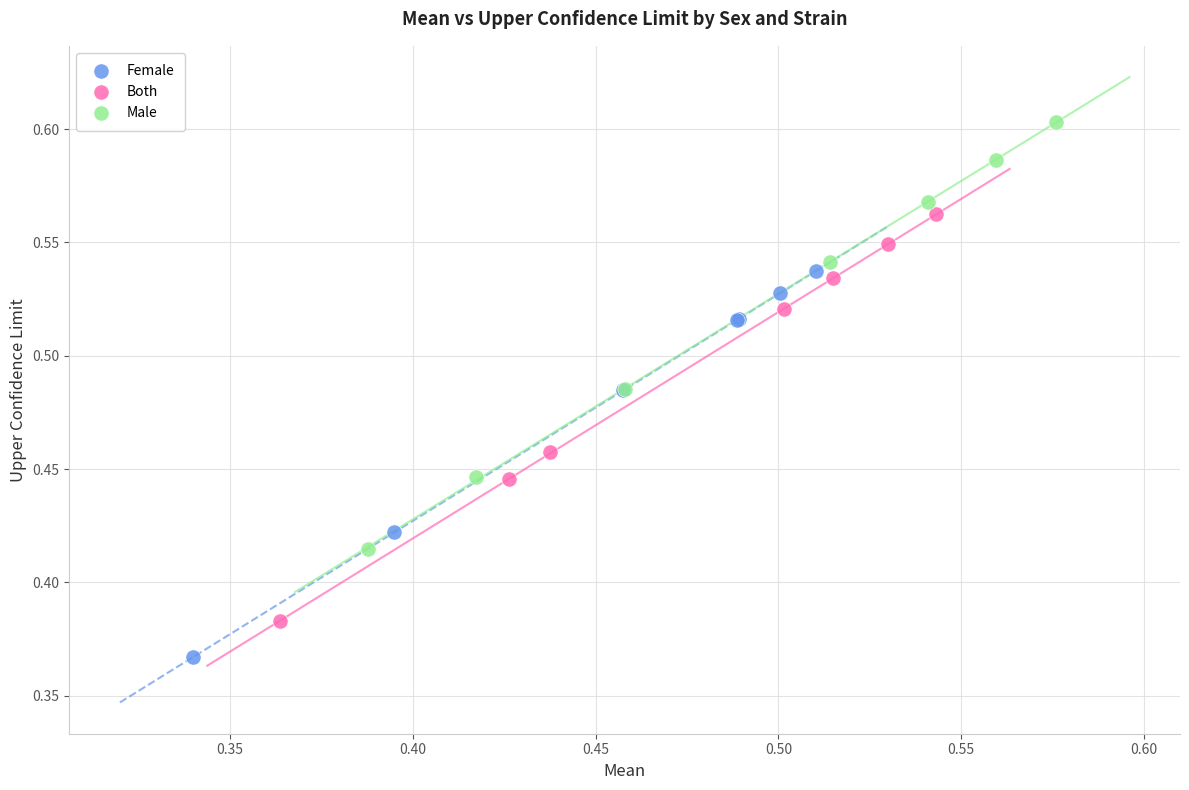

Which series has the largest Y range (max minus min)?

Male